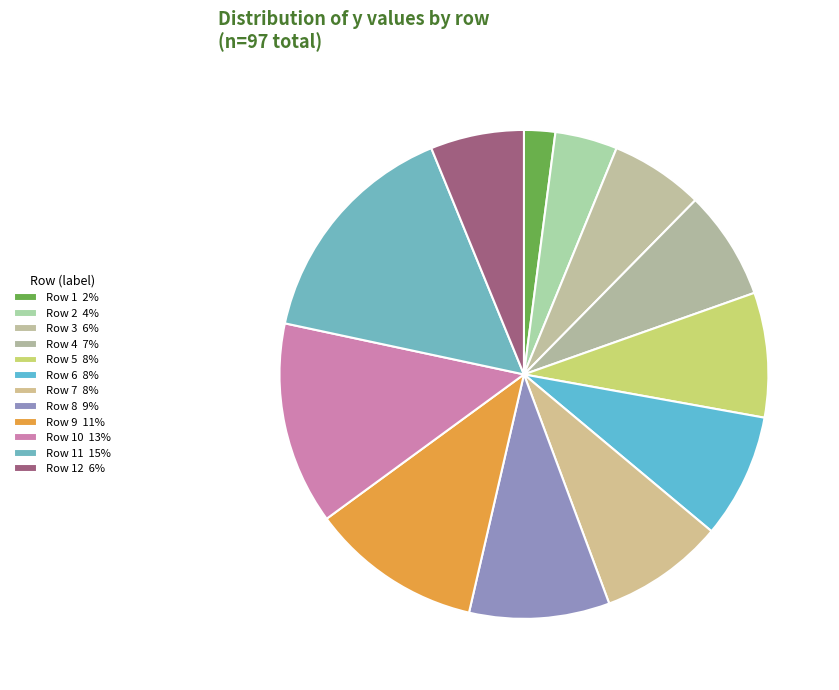

Which category has the smallest portion of the pie?

Row 1 2%